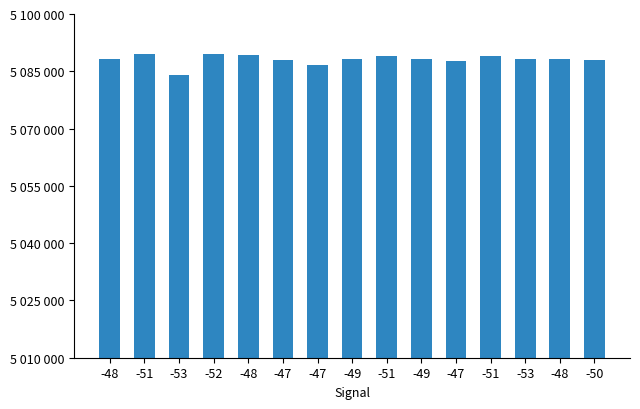

Does the chart contain stacked bars?

No